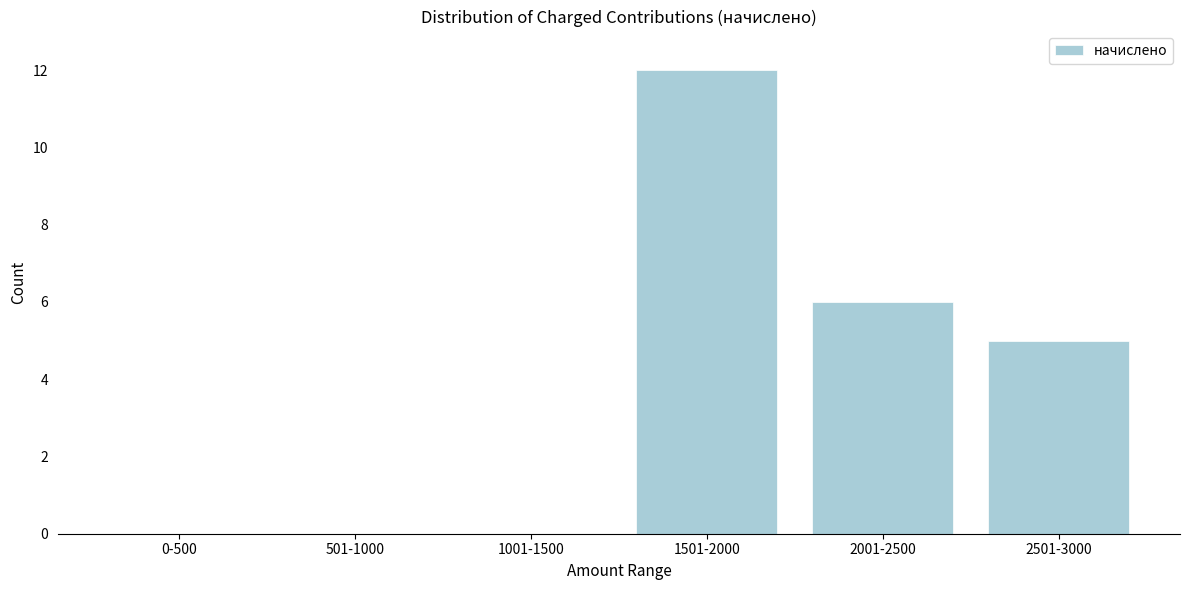

Reading left to right, what are all the values shown in this chart?

0-500=0	501-1000=0	1001-1500=0	1501-2000=12	2001-2500=6	2501-3000=5